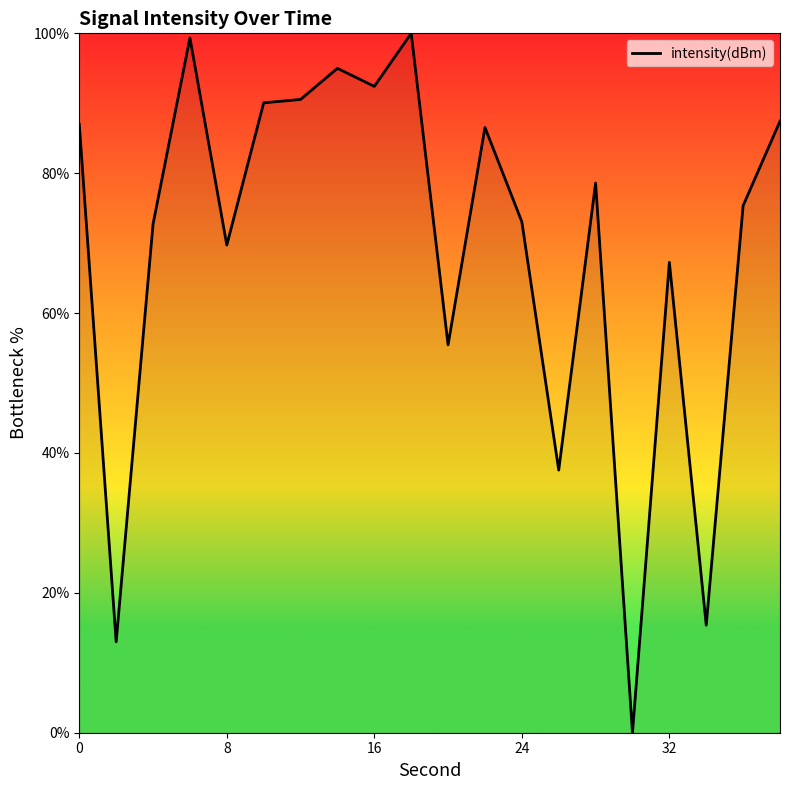

Does the chart display data point markers on the line(s)?

No